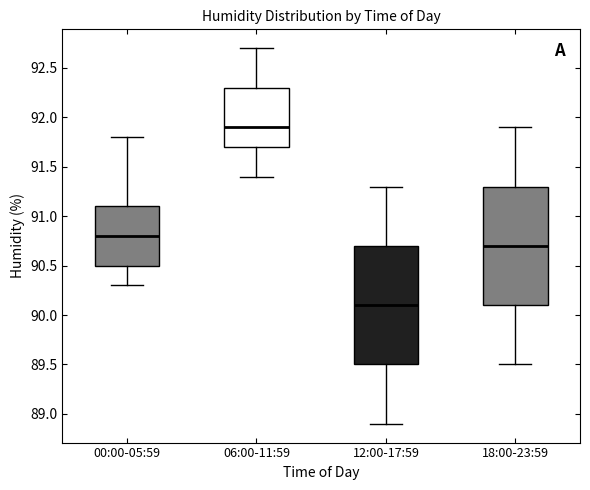

Where does the upper whisker of the box for 06:00-11:59 end on the y-axis? The values are not printed on the chart, so give them approximately, as read against the axis.

92.7